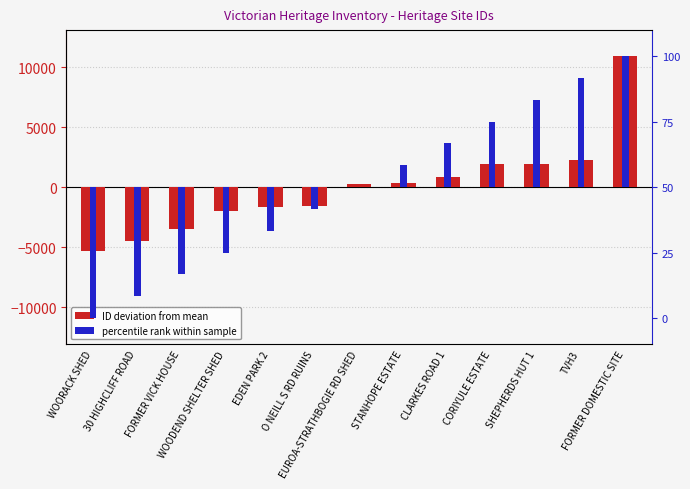

Reading left to right, list all the values displayed in this chart.

ID (deviation from mean): WOORACK SHED=-5355.3	30 HIGHCLIFF ROAD=-4452.3	FORMER VICK HOUSE=-3483.3	WOODEND SHELTER SHED=-1943.3	EDEN PARK 2=-1646.3	O NEILL S RD RUINS=-1566.3	EUROA-STRATHBOGIE RD SHED=271.7	STANHOPE ESTATE=347.7	CLARKES ROAD 1=861.7	CORIYULE ESTATE=1894.7	SHEPHERDS HUT 1=1908.7	TVH3=2249.7	FORMER DOMESTIC SITE=10912.7
percentile rank within sample: WOORACK SHED=-50.0	30 HIGHCLIFF ROAD=-41.7	FORMER VICK HOUSE=-33.3	WOODEND SHELTER SHED=-25.0	EDEN PARK 2=-16.7	O NEILL S RD RUINS=-8.3	EUROA-STRATHBOGIE RD SHED=0.0	STANHOPE ESTATE=8.3	CLARKES ROAD 1=16.7	CORIYULE ESTATE=25.0	SHEPHERDS HUT 1=33.3	TVH3=41.7	FORMER DOMESTIC SITE=50.0